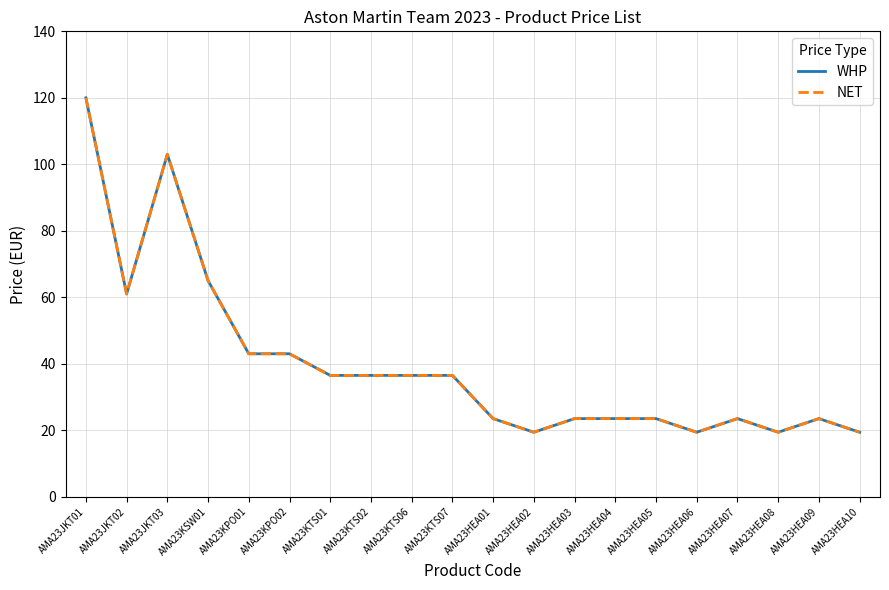

True or false: NET and WHP intersect in this chart.

False